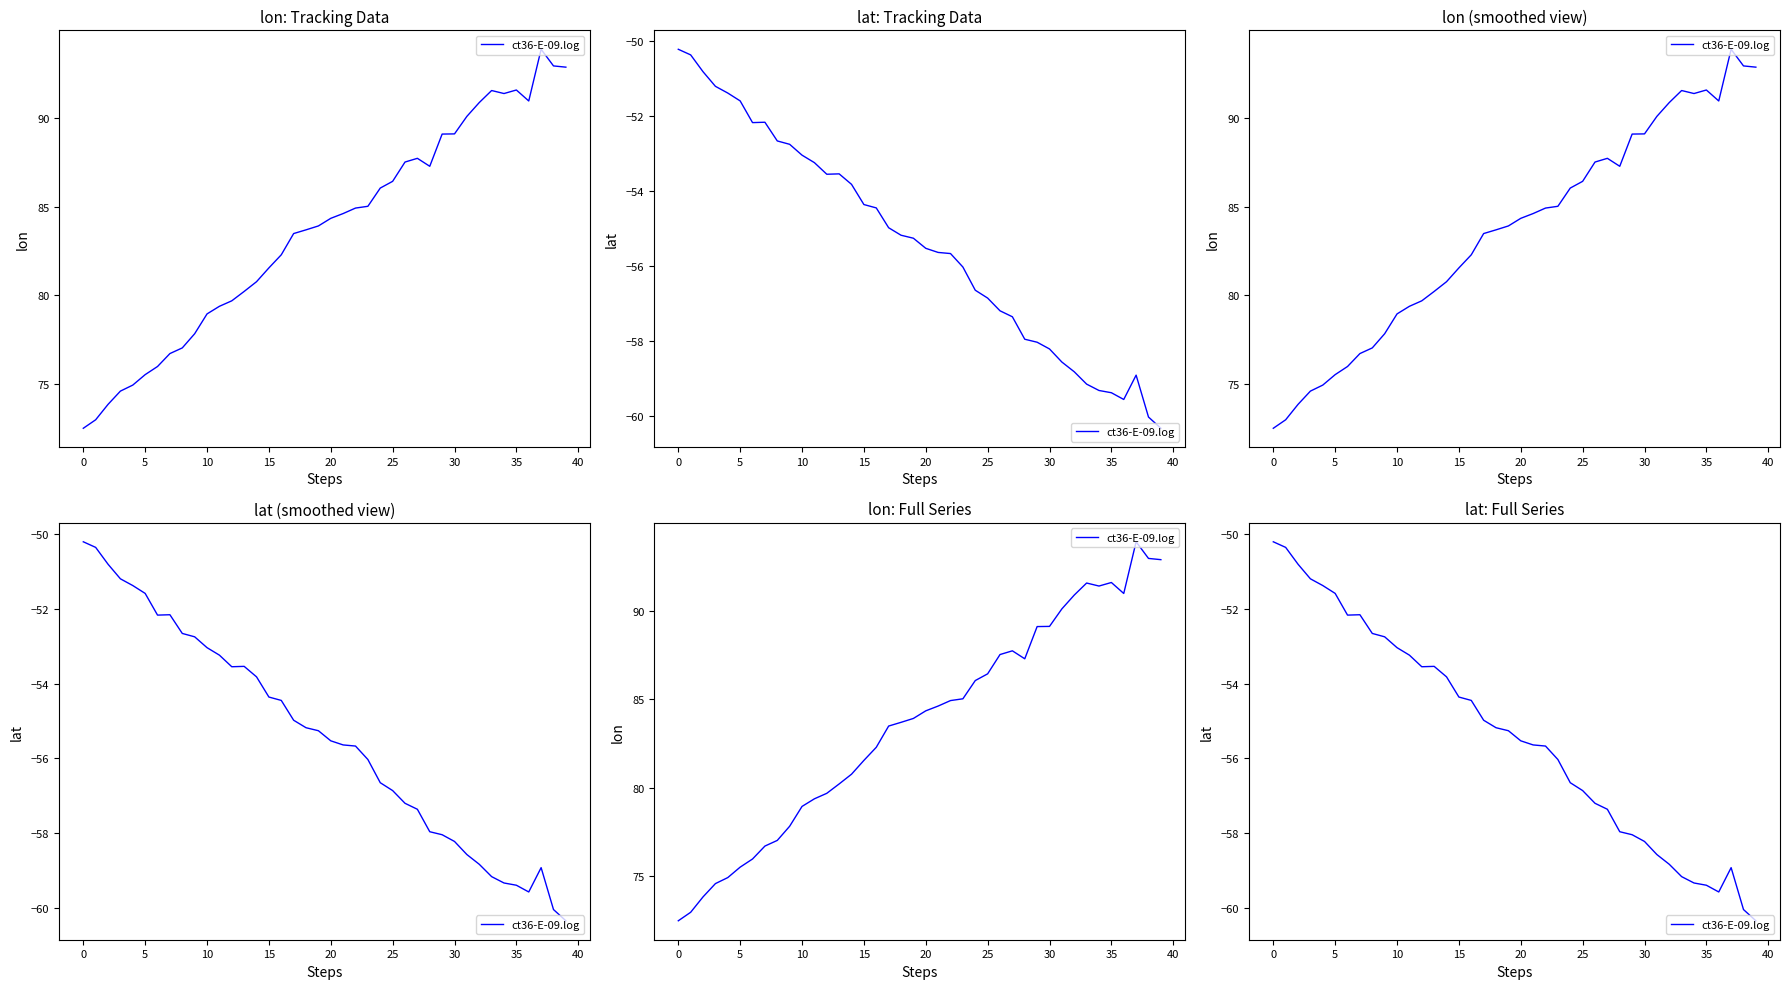

Reading right to left, what are all the values shown in this chart?

-60.3	-60.0	-58.9	-59.6	-59.4	-59.3	-59.2	-58.8	-58.6	-58.2	-58.0	-58.0	-57.4	-57.2	-56.9	-56.6	-56.0	-55.7	-55.6	-55.5	-55.3	-55.2	-55.0	-54.5	-54.4	-53.8	-53.5	-53.5	-53.2	-53.0	-52.8	-52.7	-52.2	-52.2	-51.6	-51.4	-51.2	-50.8	-50.4	-50.2